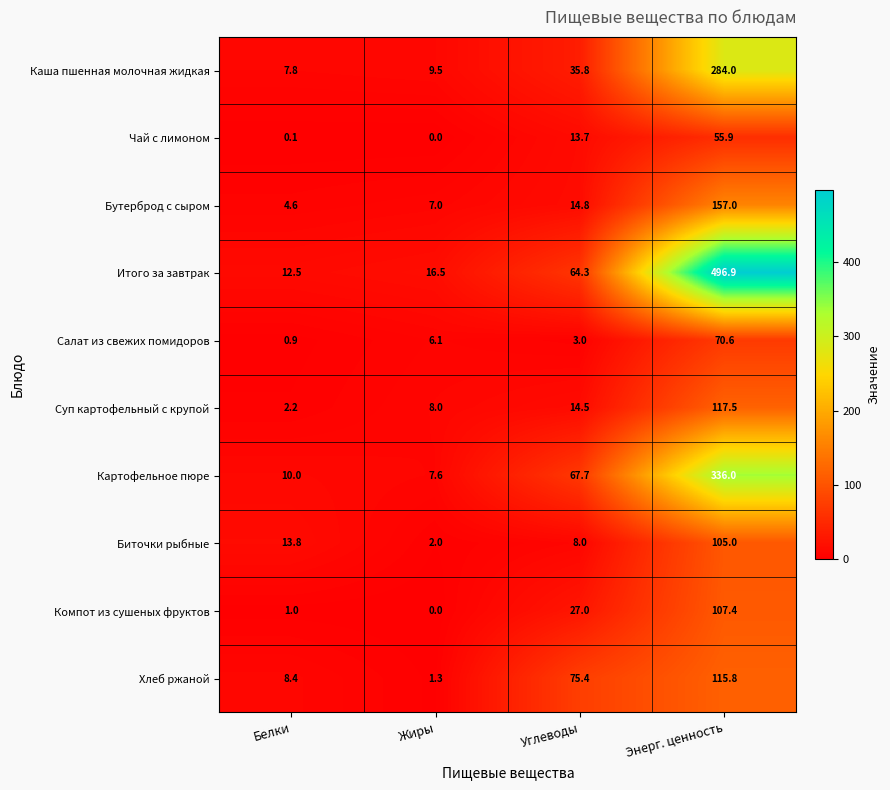

Which series changed the most between Белки and Углеводы?

Хлеб ржаной